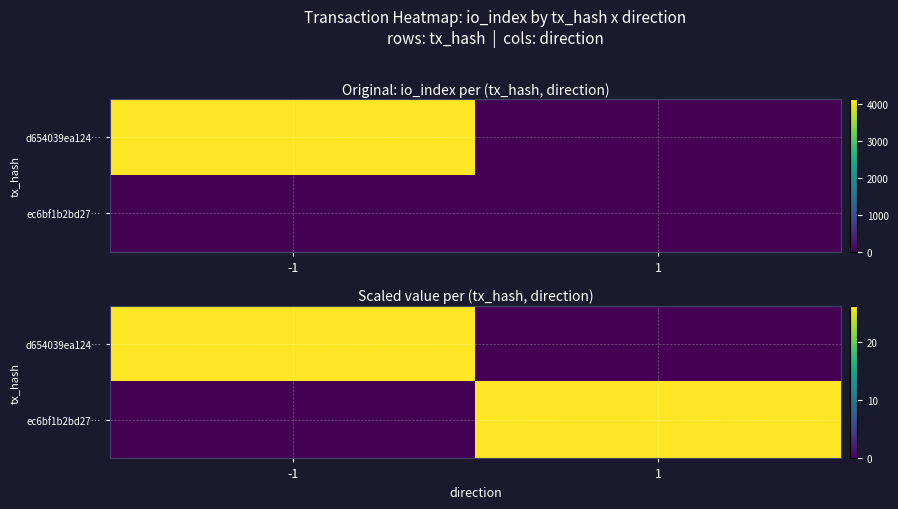

What is the sum of the d654039ea124… values at 1 and -1?

26.2